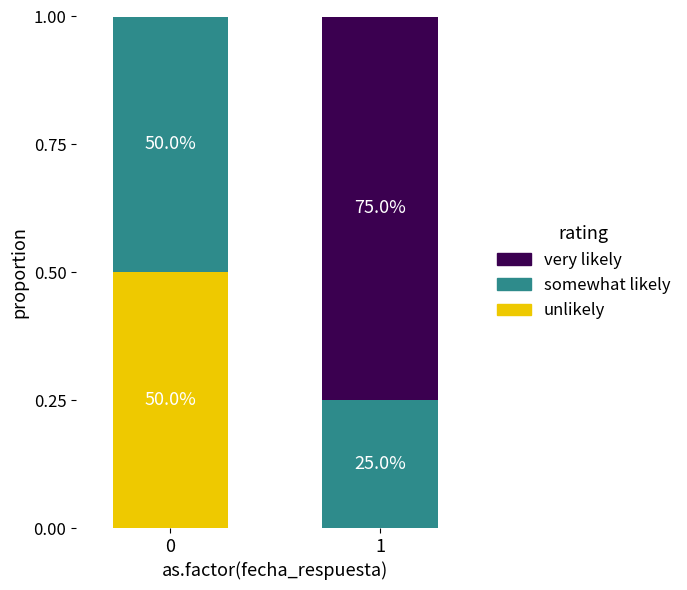

What are all the series names shown in the legend?

very likely, somewhat likely, unlikely